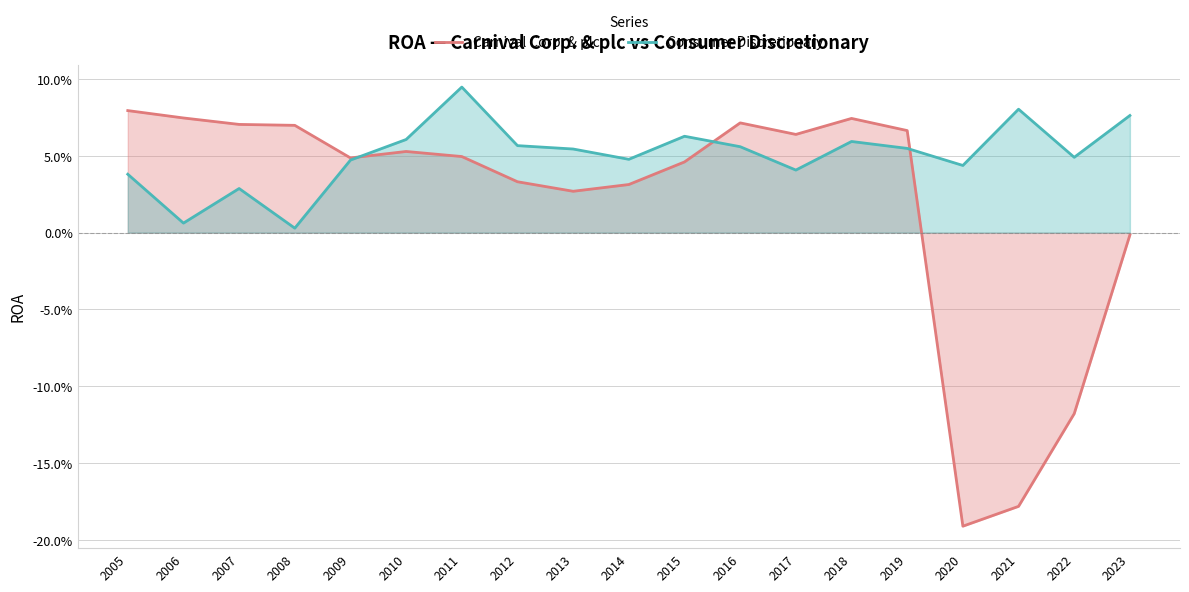

Is the value of Consumer Discretionary at 2016 greater than the value of Carnival Corp. & plc at 2023?

Yes